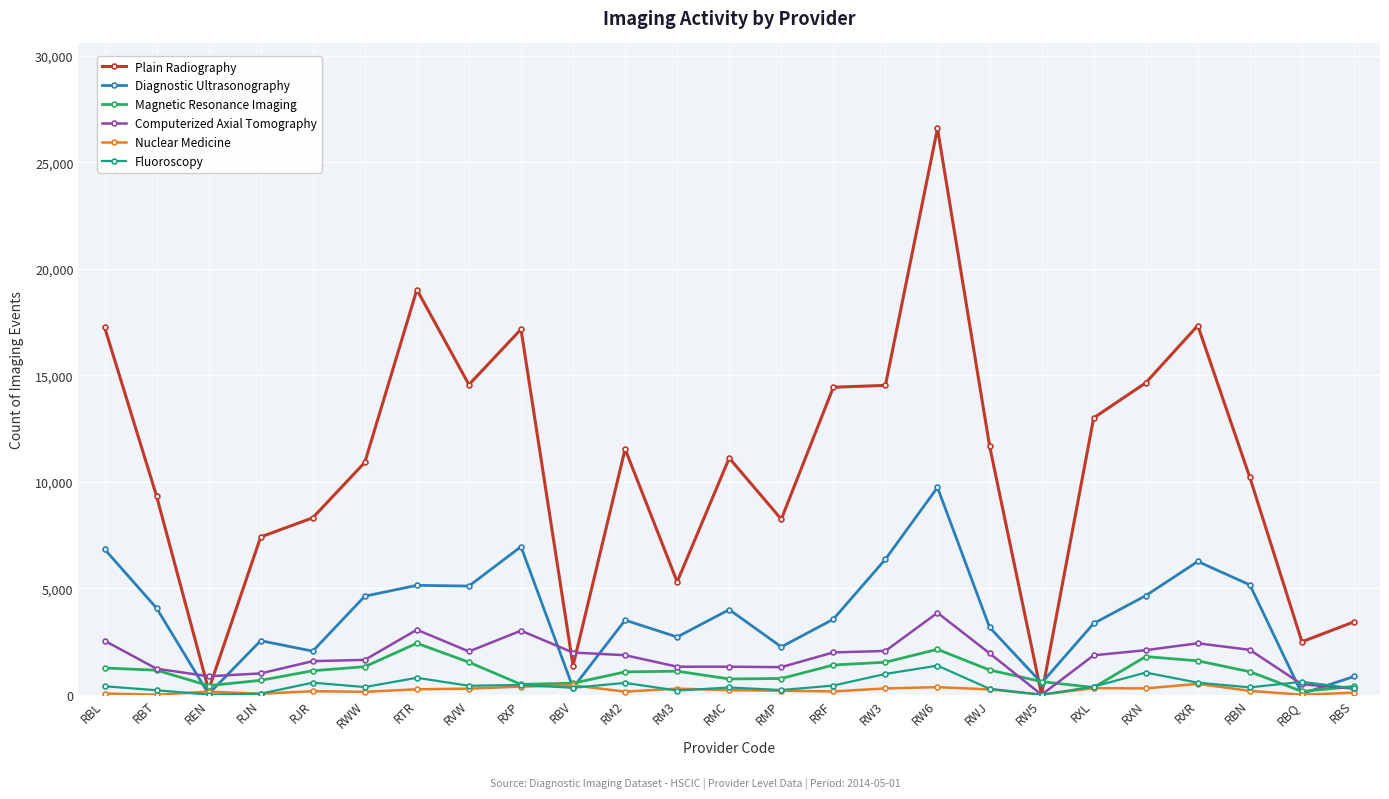

What is the difference between the second highest and minimum values in the Fluoroscopy series?

1040